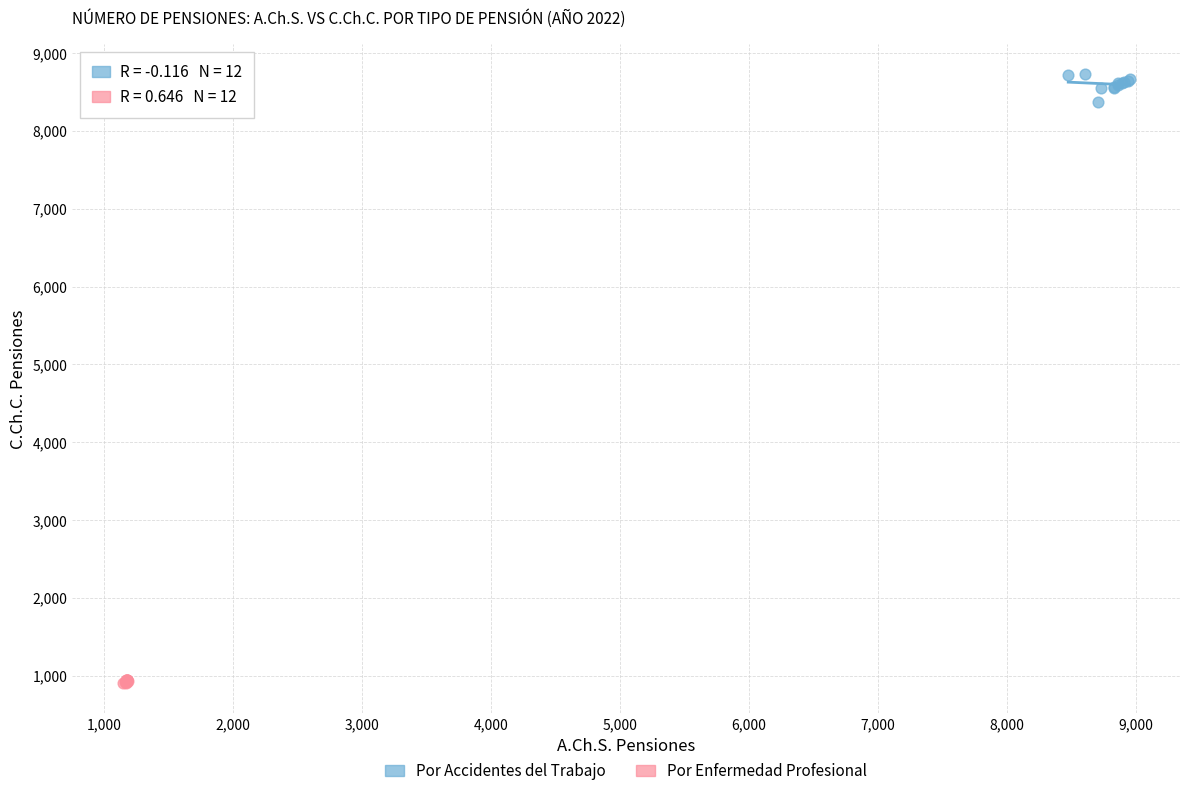

Which series has the widest spread of Y values?

Por Accidentes del Trabajo